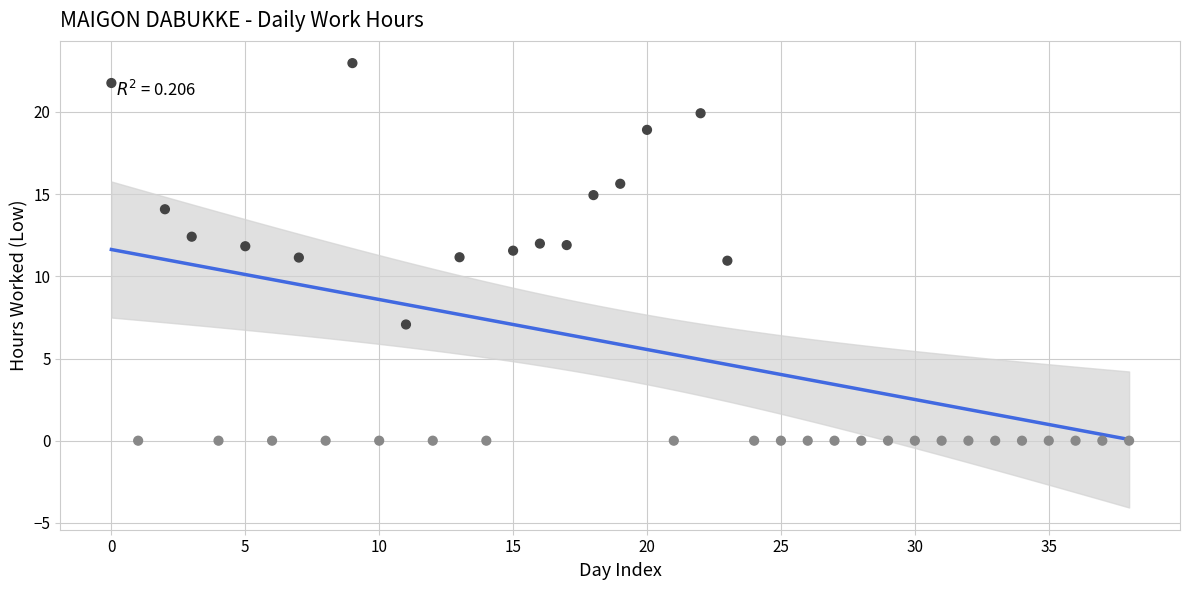

How many points are shown in the scatter plot?

39